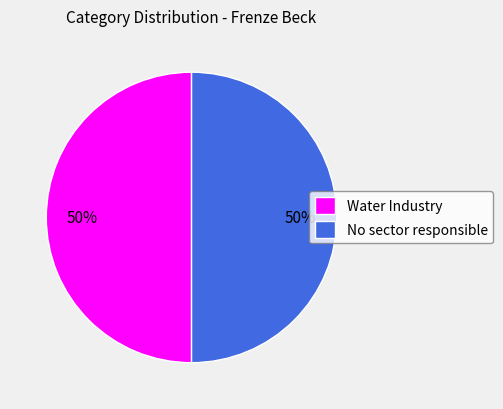

To the nearest percent, what is the average slice percentage?

50%